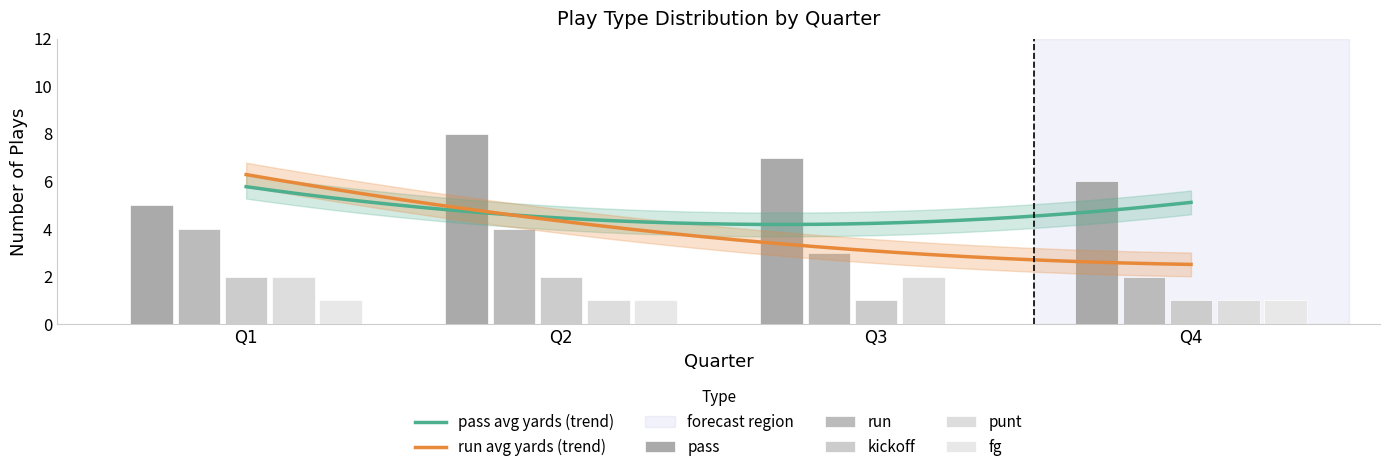

Reading right to left, extract all data points from this chart.

pass: Q4=6	Q3=7	Q2=8	Q1=5
run: Q4=2	Q3=3	Q2=4	Q1=4
kickoff: Q4=1	Q3=1	Q2=2	Q1=2
punt: Q4=1	Q3=2	Q2=1	Q1=2
fg: Q4=1	Q3=0	Q2=1	Q1=1